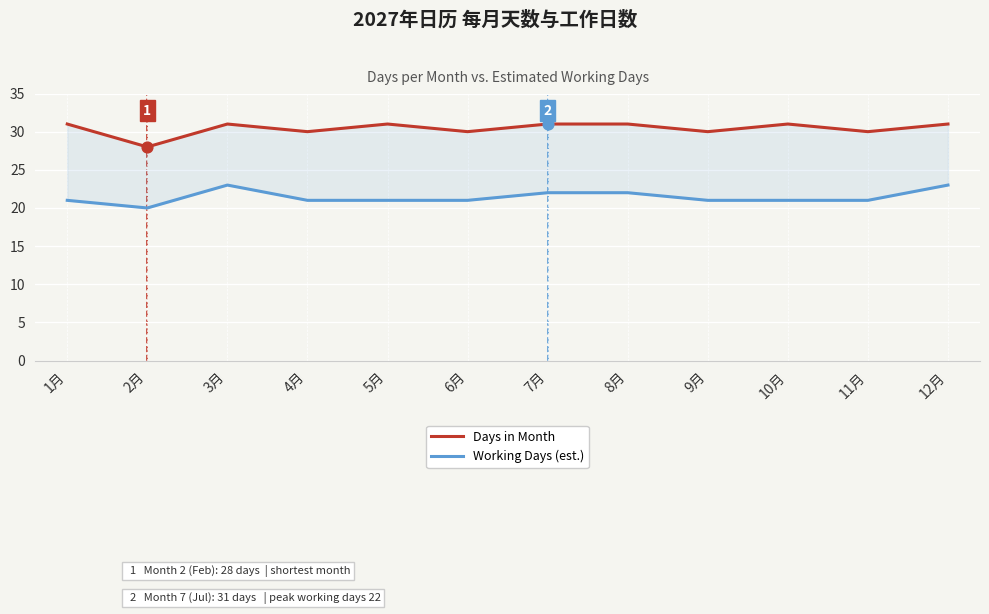

At which category is the sum across all series the highest?

3月